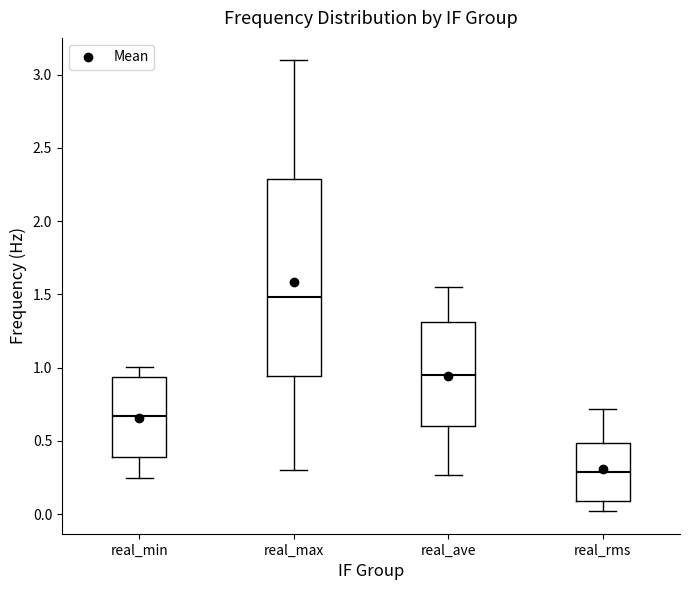

Reading left to right, transcribe this box plot: for each box, give where its median line is, the range the box spans, and where its two whiskers end, as read against the y-axis. The values are not printed on the chart, so give them approximately, as read against the axis.

real_min: median 0.65, box 0.40 to 0.95, whiskers 0.25 to 1.00
real_max: median 1.50, box 0.95 to 2.30, whiskers 0.30 to 3.10
real_ave: median 0.95, box 0.60 to 1.30, whiskers 0.25 to 1.55
real_rms: median 0.30, box 0.10 to 0.50, whiskers 0.00 to 0.70